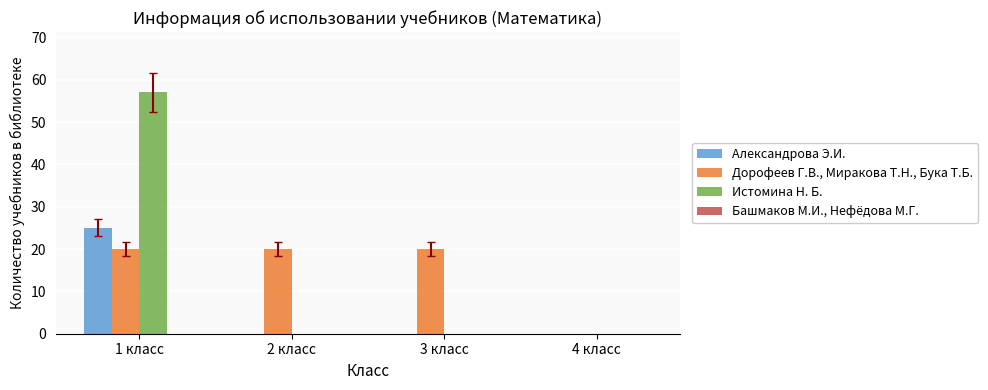

Between 1 класс and 2 класс, which series saw the biggest shift?

Истомина Н. Б.